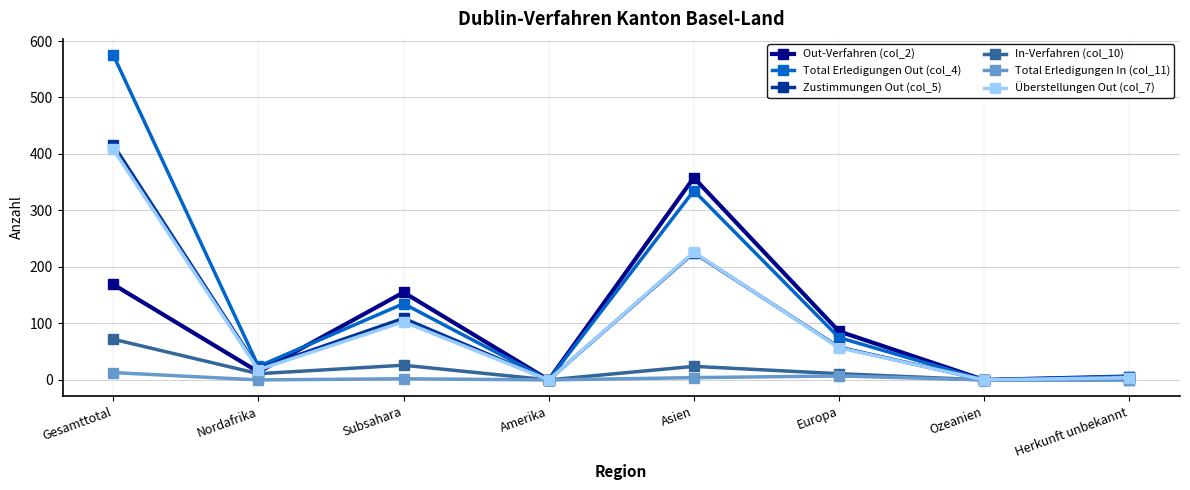

Does the chart display data point markers on the line(s)?

Yes